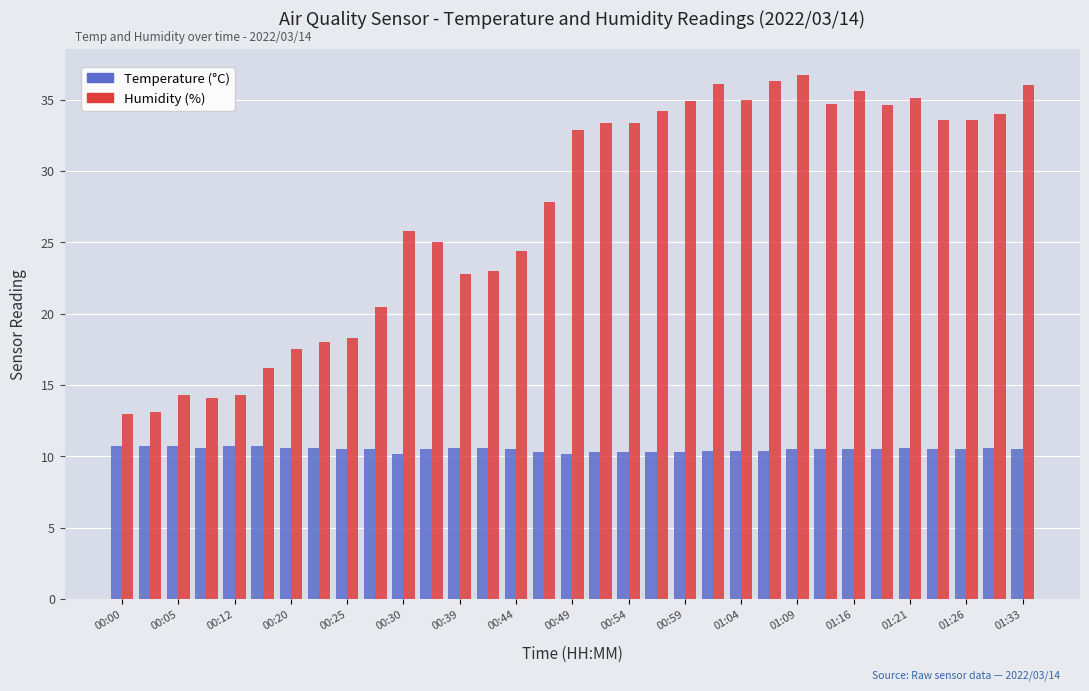

Which series has the largest range (max minus min)?

Humidity (%)